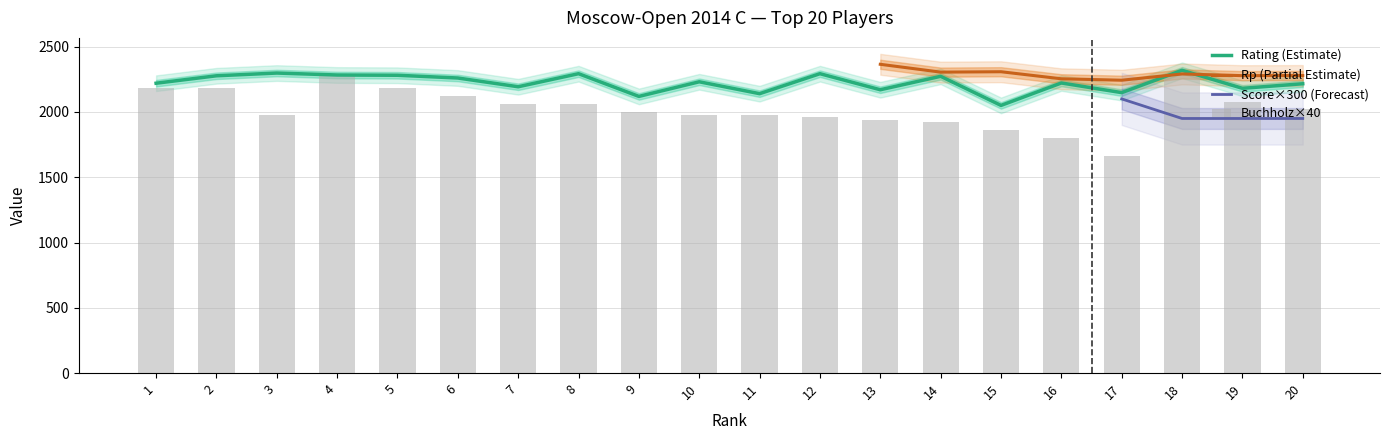

Reading right to left, extract all data points from this chart.

Rating: 2216	2181	2319	2148	2222	2050	2273	2170	2293	2140	2231	2119	2293	2193	2260	2281	2283	2298	2277	2220
Buchholz: 2020	2080	2280	1660	1800	1860	1920	1940	1960	1980	1980	2000	2060	2060	2120	2180	2280	1980	2180	2180